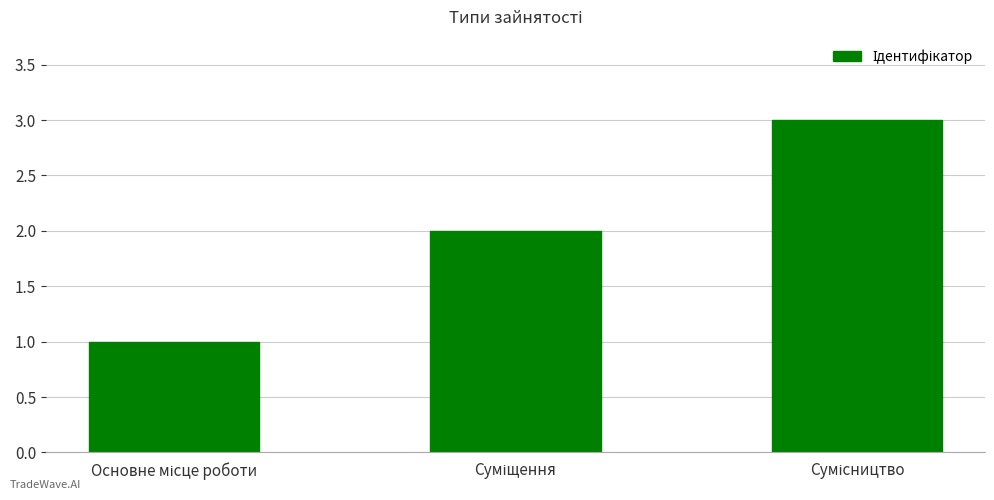

Reading right to left, list all the values displayed in this chart.

3	2	1